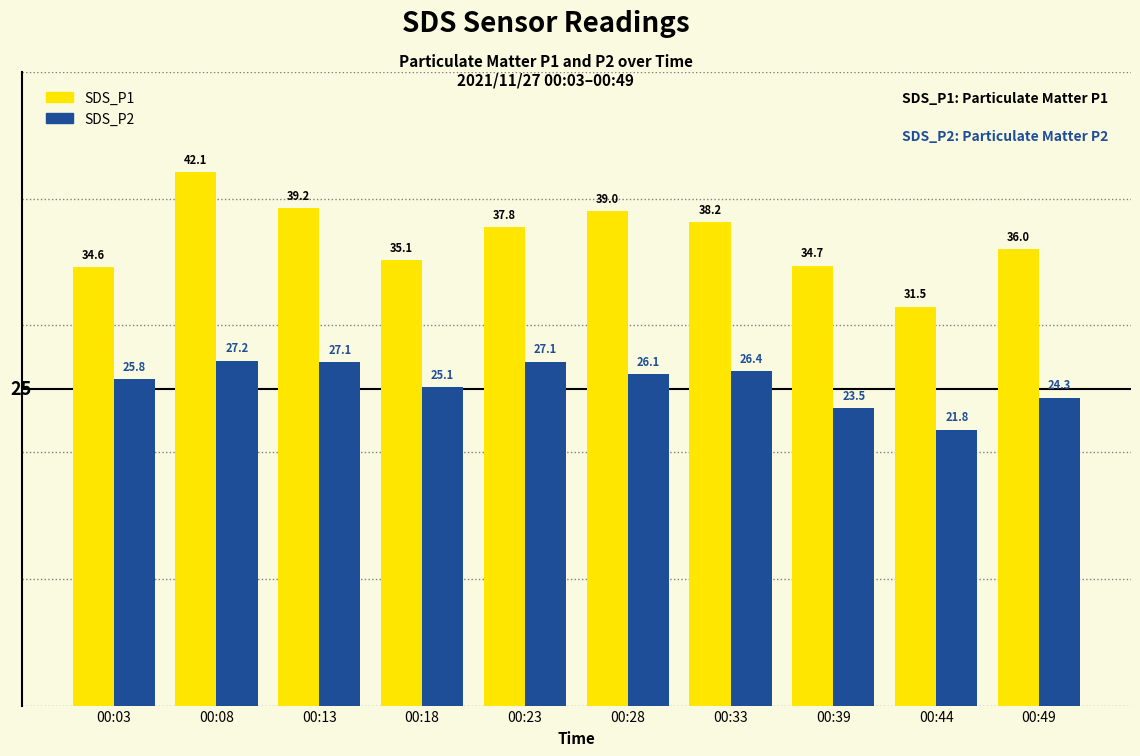

At which category is the sum across all series the highest?

00:08